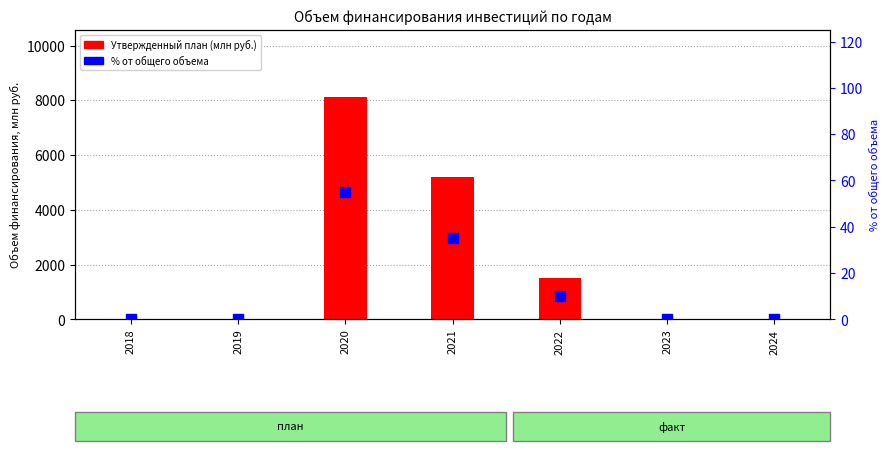

Which series has the largest total across all categories?

Утвержденный план (млн руб.)